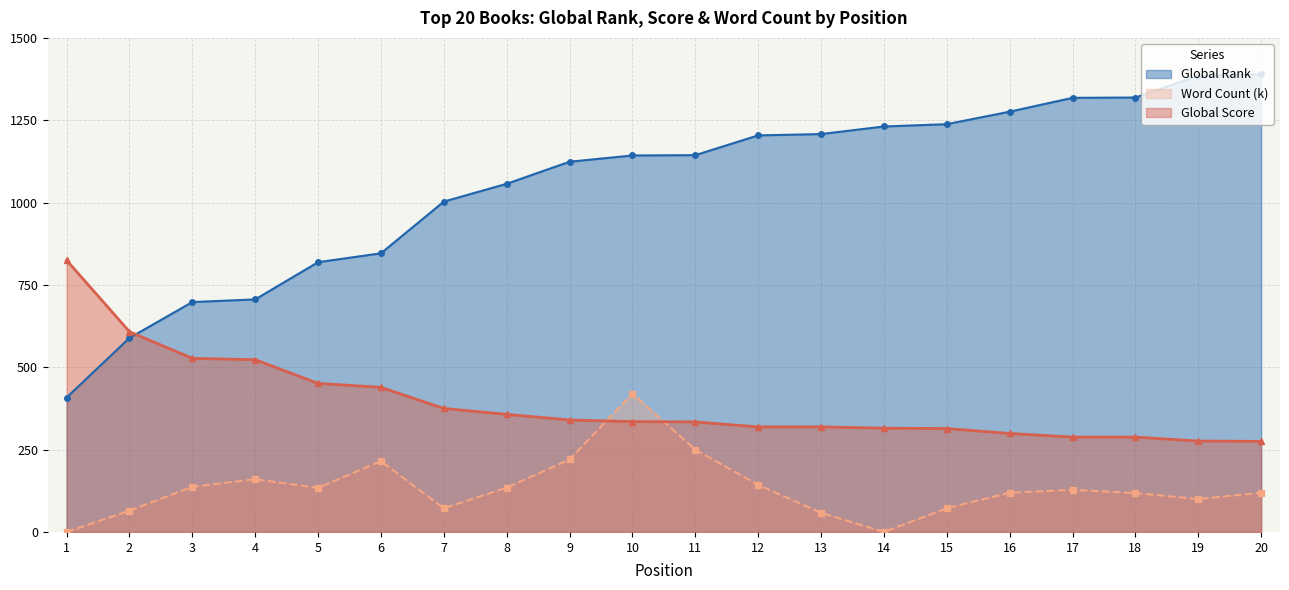

How many values in the Word Count (k) series exceed 128?

9